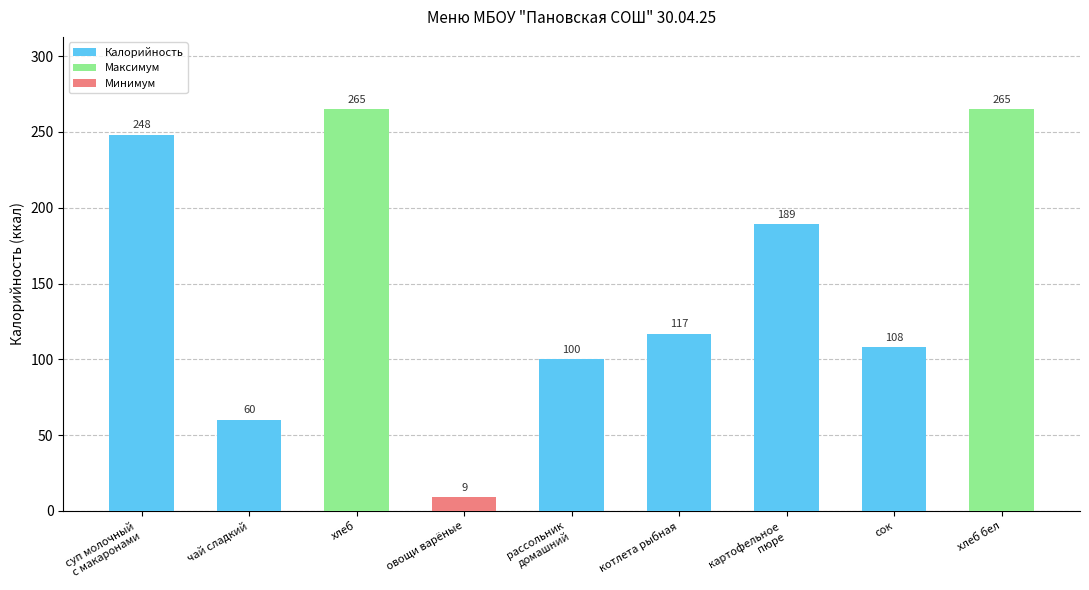

Read the value at рассольник
домашний.

100